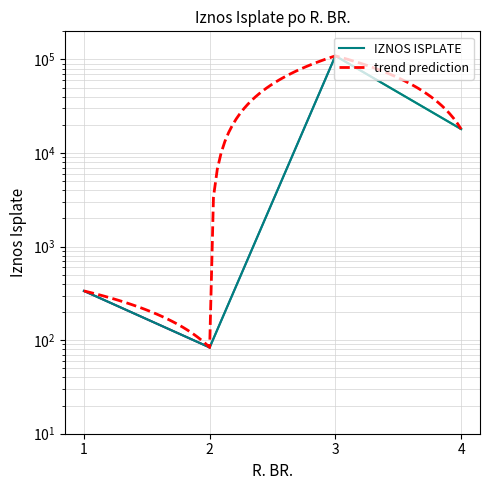

Rank the categories by value from highest to lowest.

3, 4, 1, 2